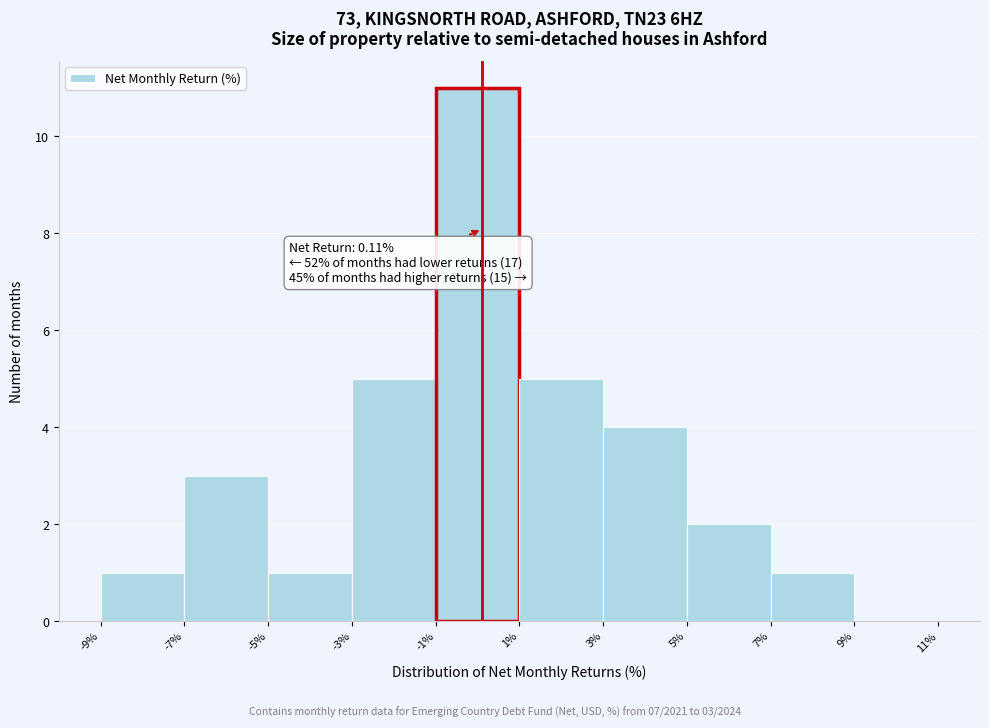

Over which range of the x-axis is the bar tallest?

-1% to 1%